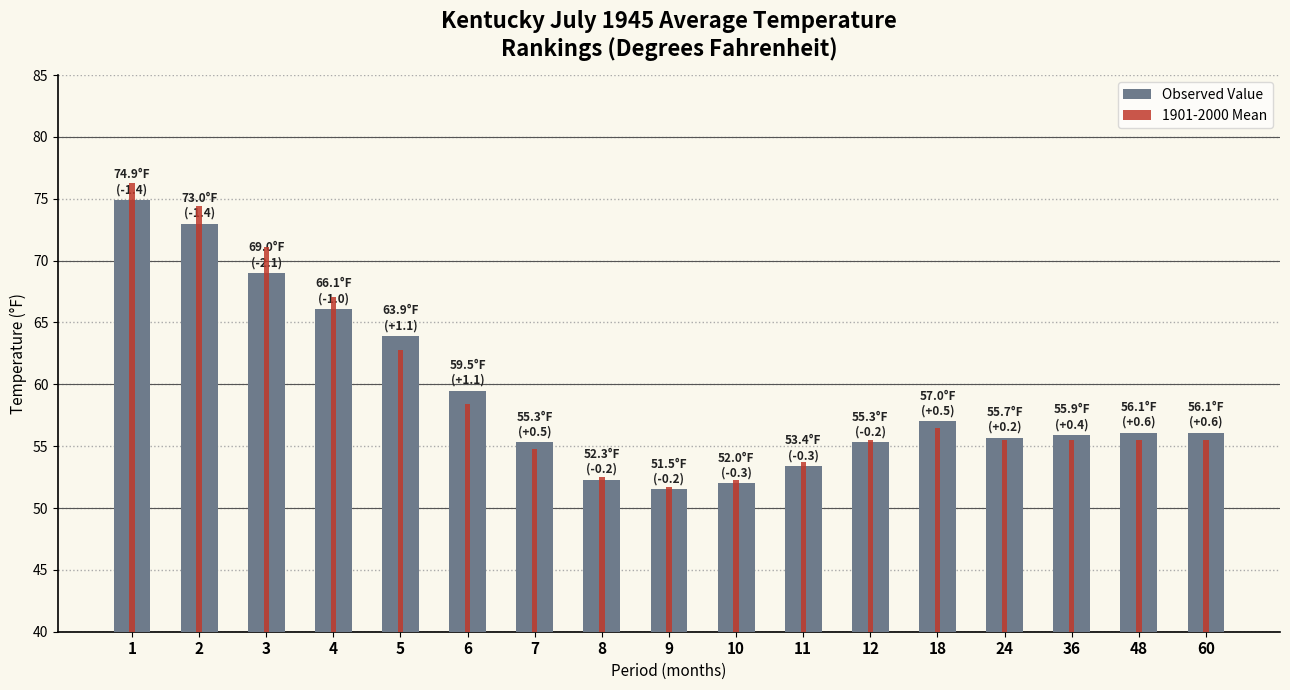

How many bars are there in total?

34